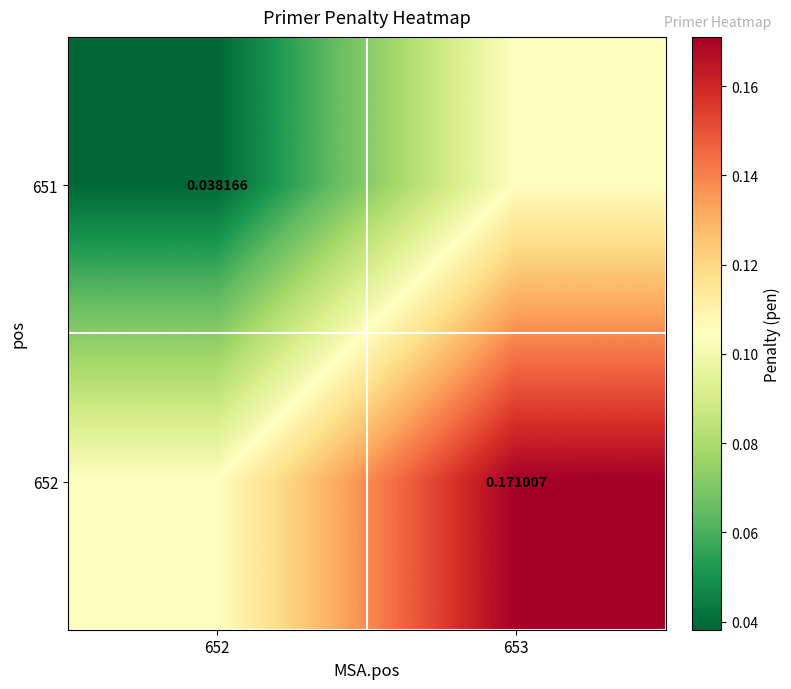

At how many categories does at least one series exceed 0?

2